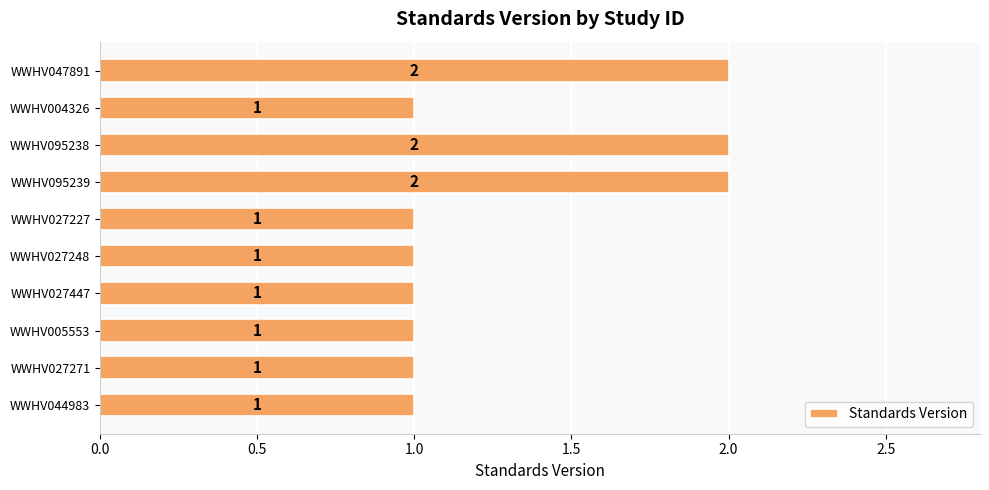

What is the sum of the values at WWHV005553 and WWHV047891?

3